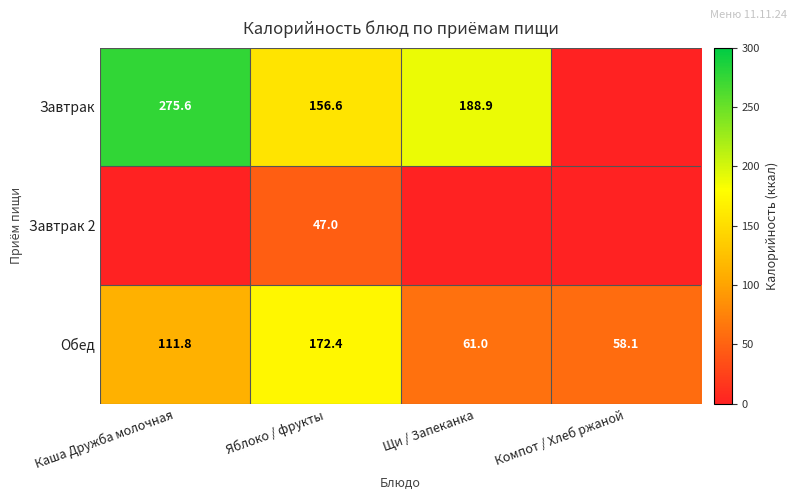

At which label is Обед closest to 115?

Каша Дружба молочная